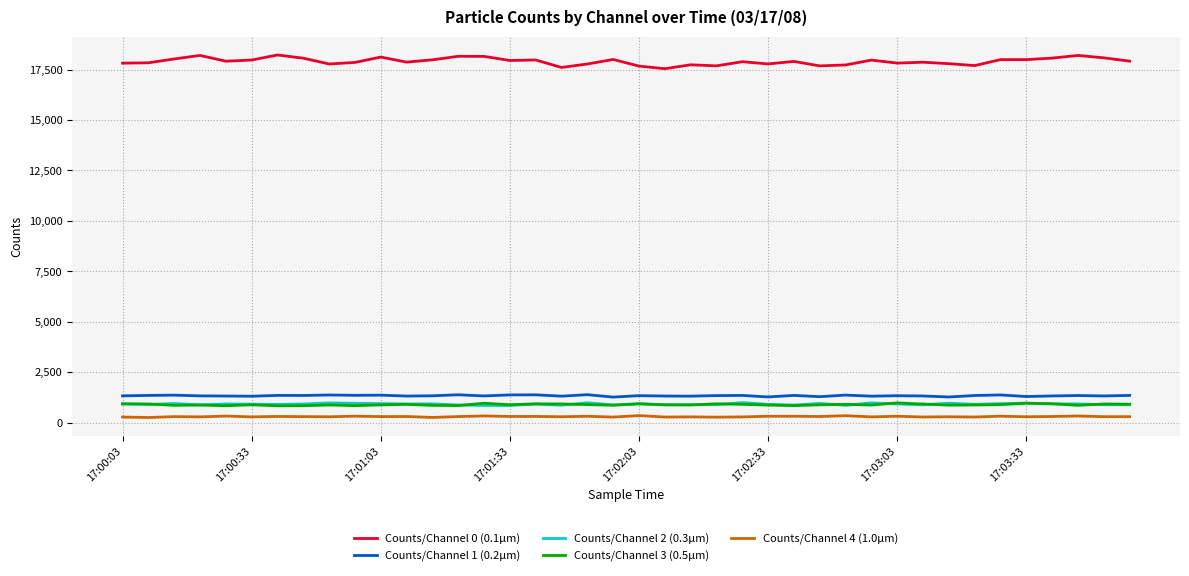

True or false: Counts/Channel 0 (0.1µm) and Counts/Channel 2 (0.3µm) cross at least once.

False